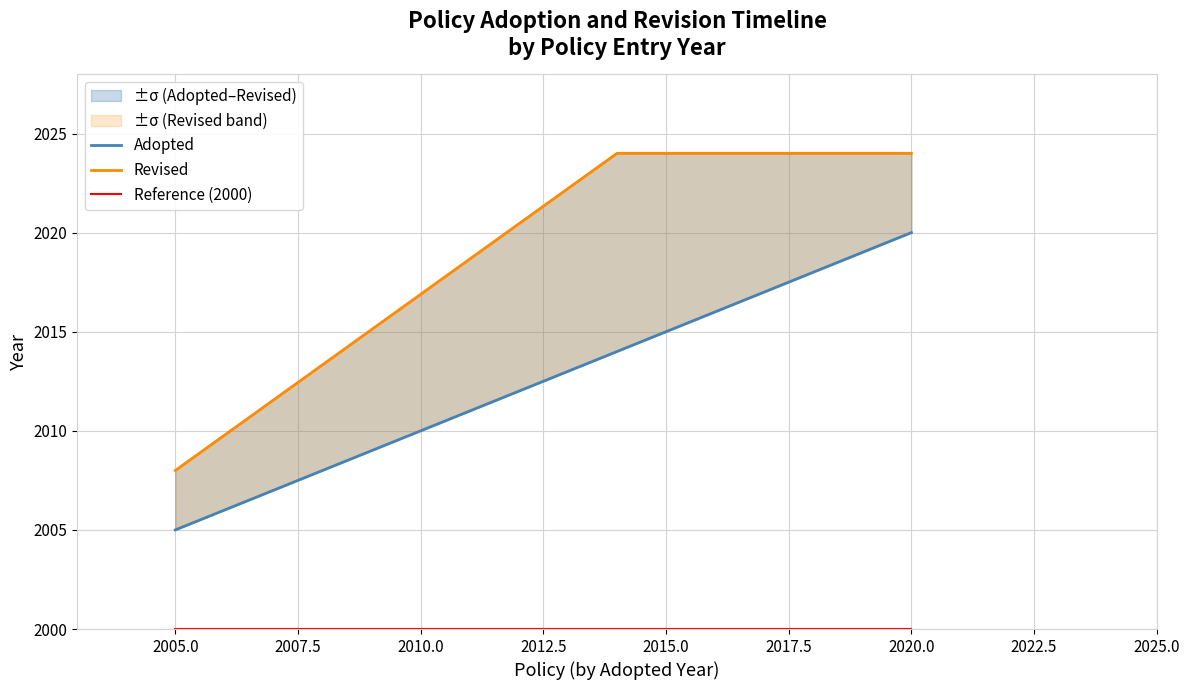

Rank the series at 2005.0 from lowest to highest value.

Reference (2000), Adopted, Revised